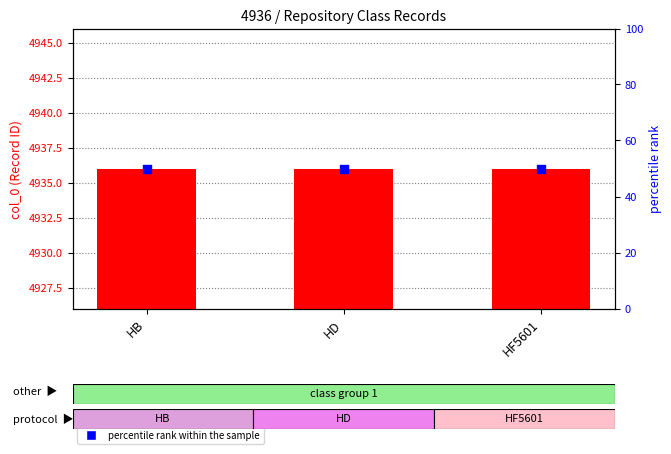

Which series reaches the minimum Y coordinate?

percentile rank within the sample